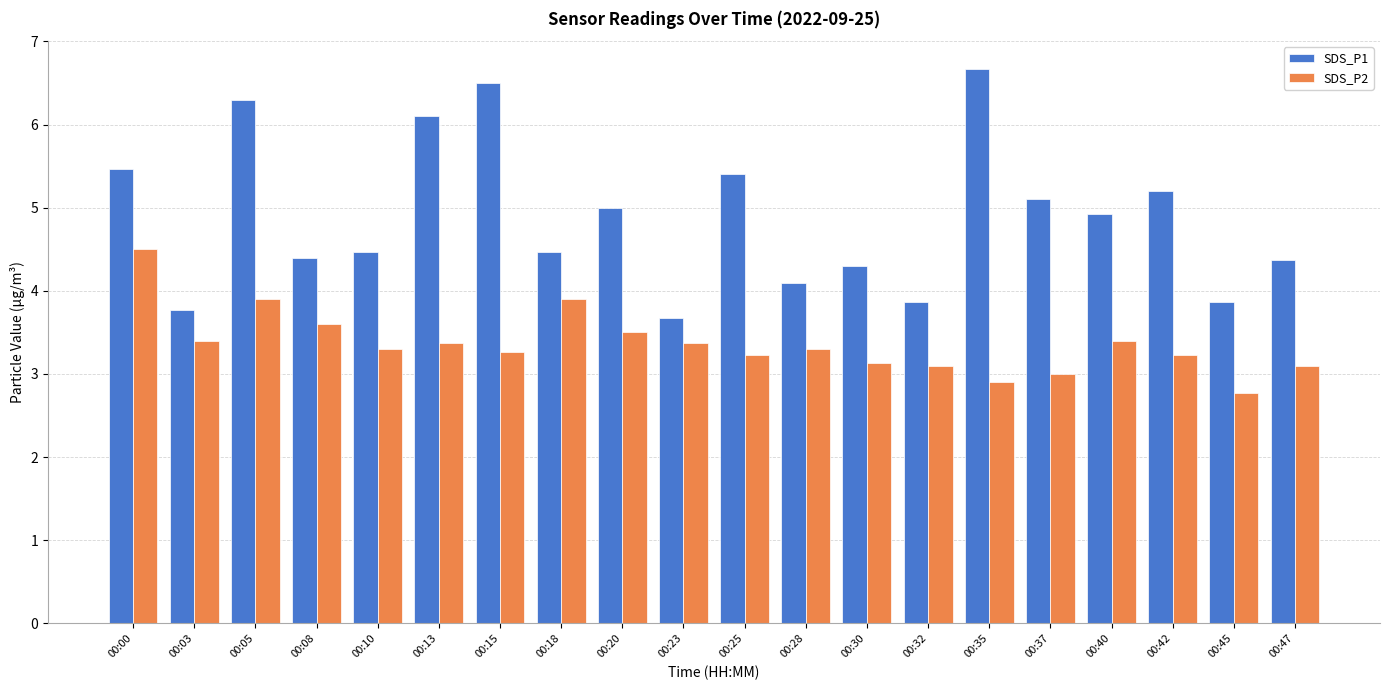

How many bars are there in total?

40